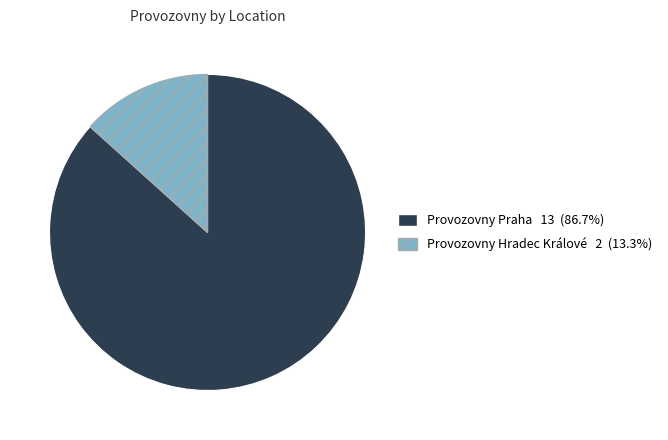

Which has a higher value, Provozovny Praha or Provozovny Hradec Králové?

Provozovny Praha